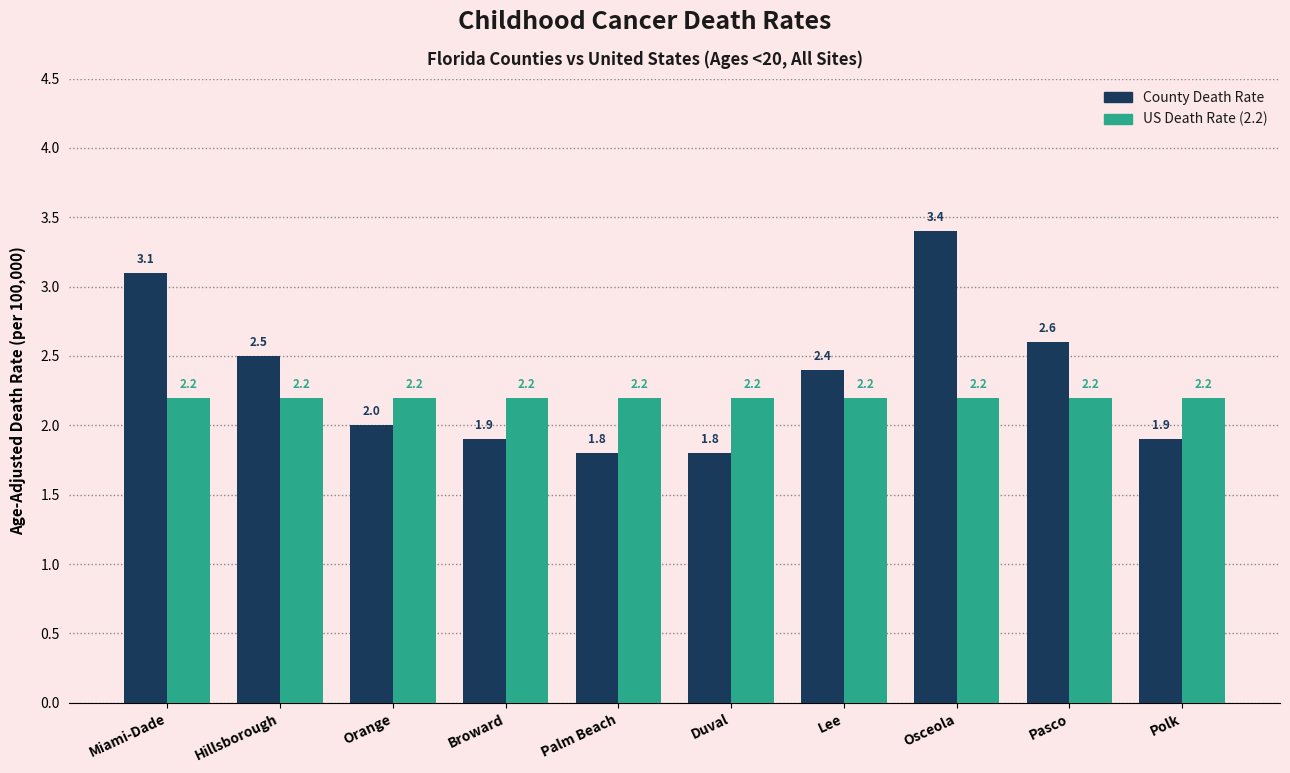

What is the label of the 6th bar from the right?

Palm Beach